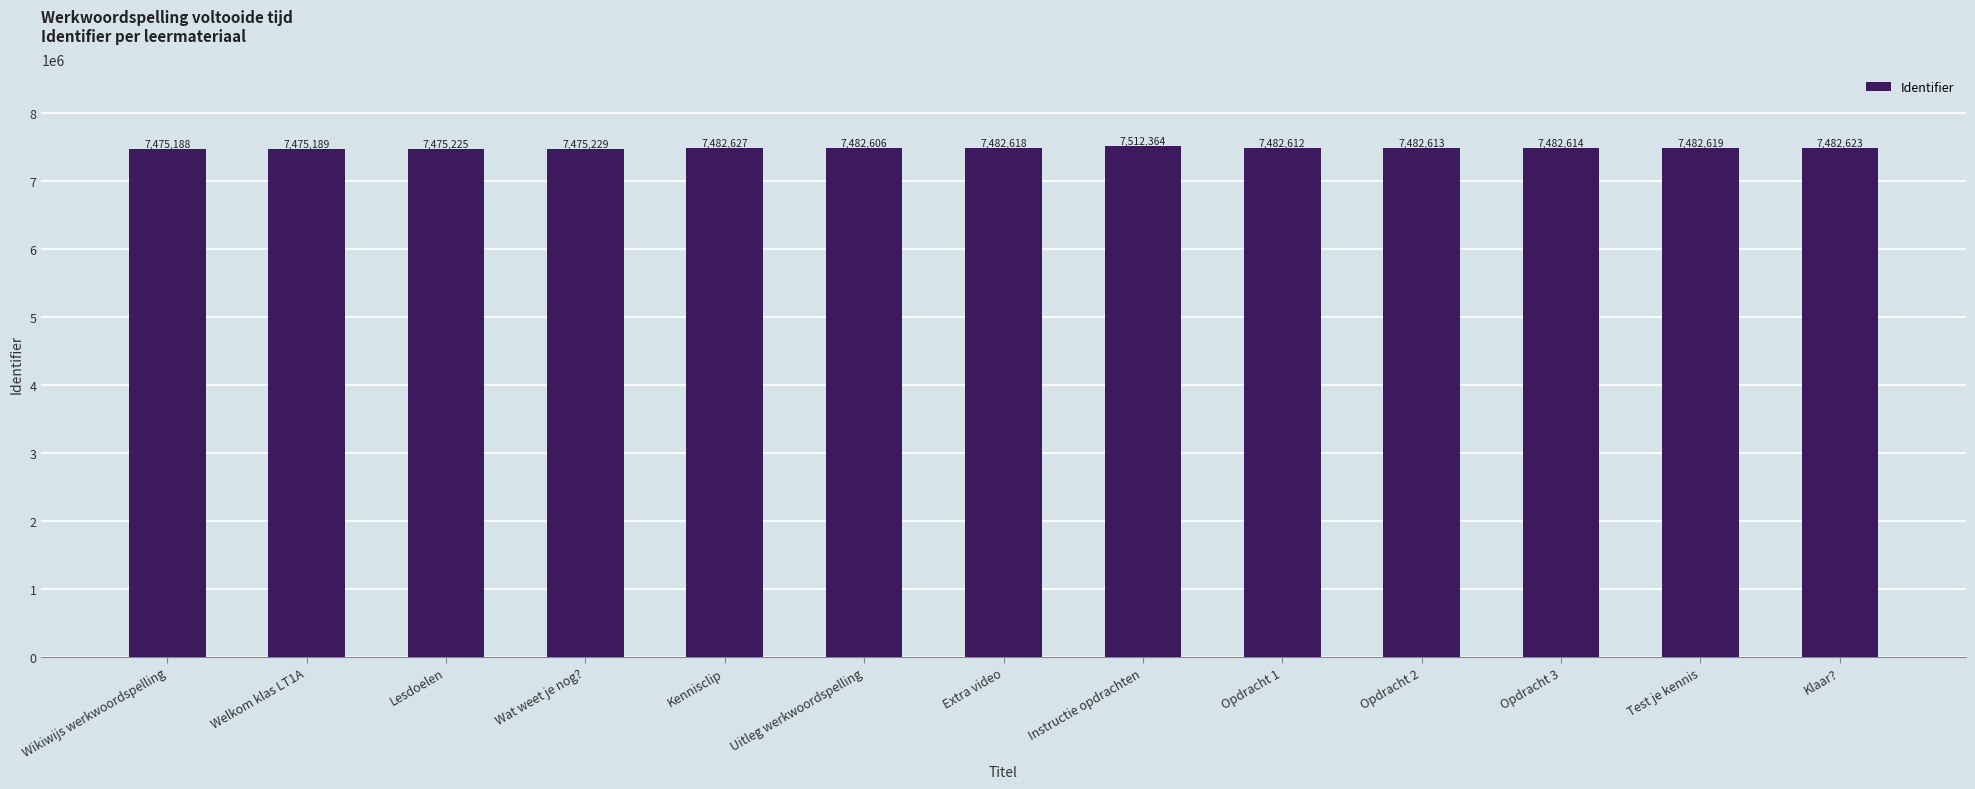

Between Welkom klas LT1A and Opdracht 1, which is larger?

Opdracht 1